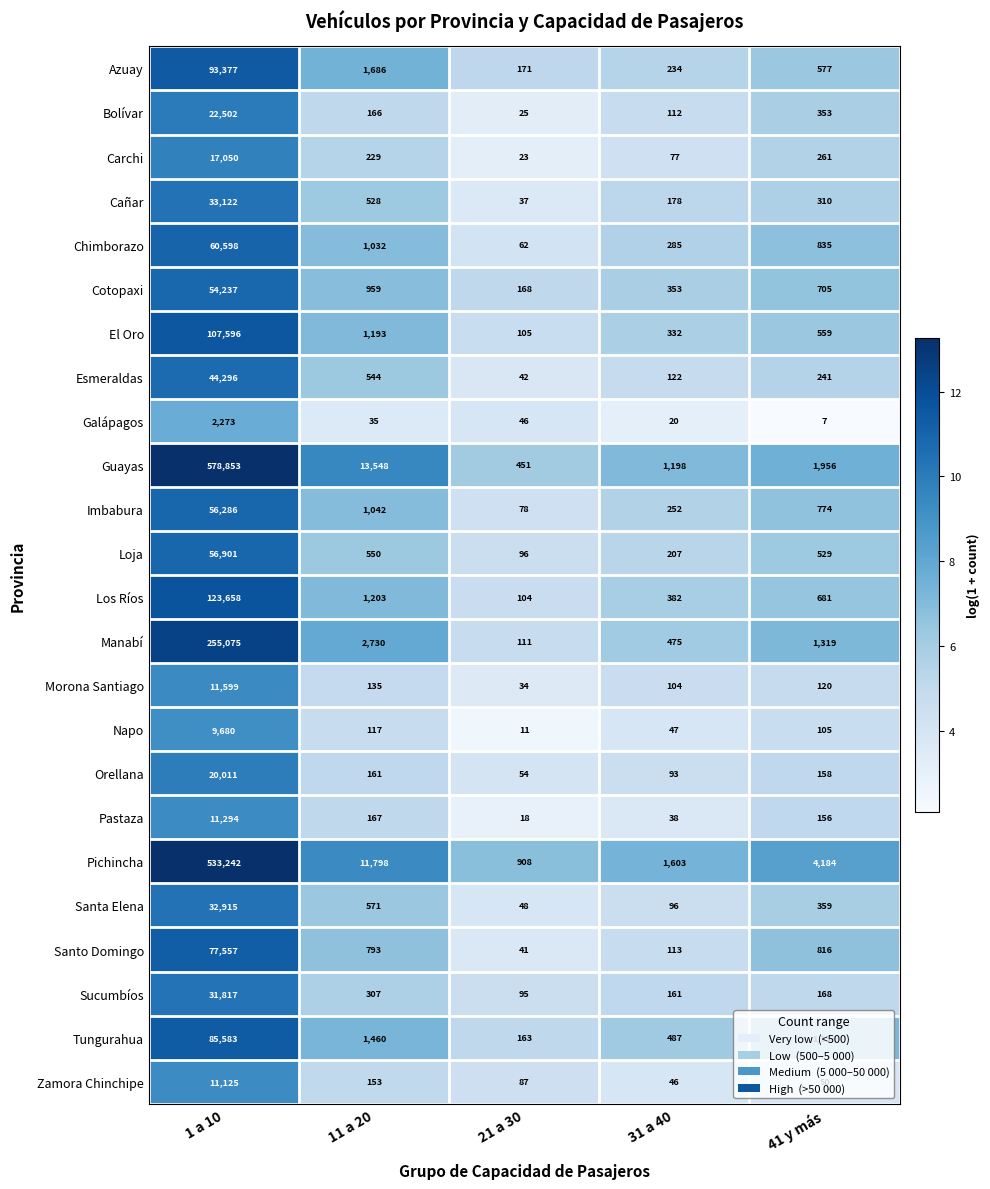

Where does the Zamora Chinchipe series first go above 87?

1 a 10